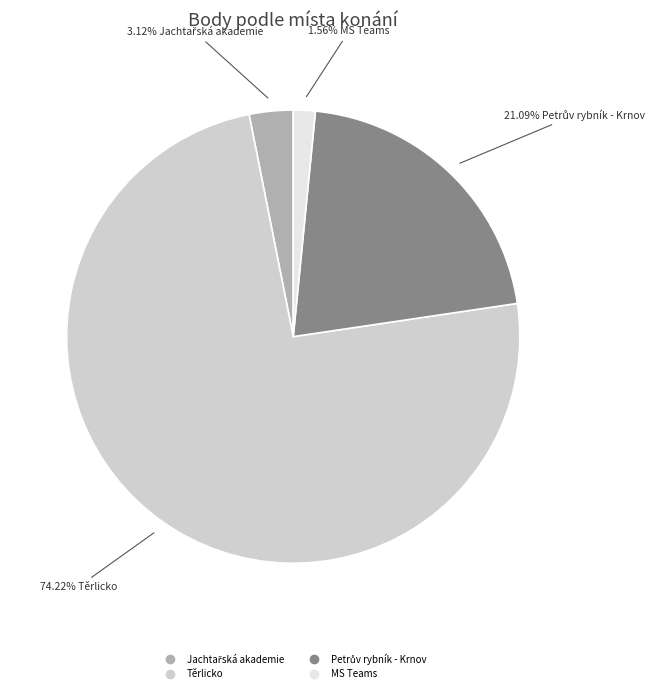

Does any single category account for the majority?

Yes